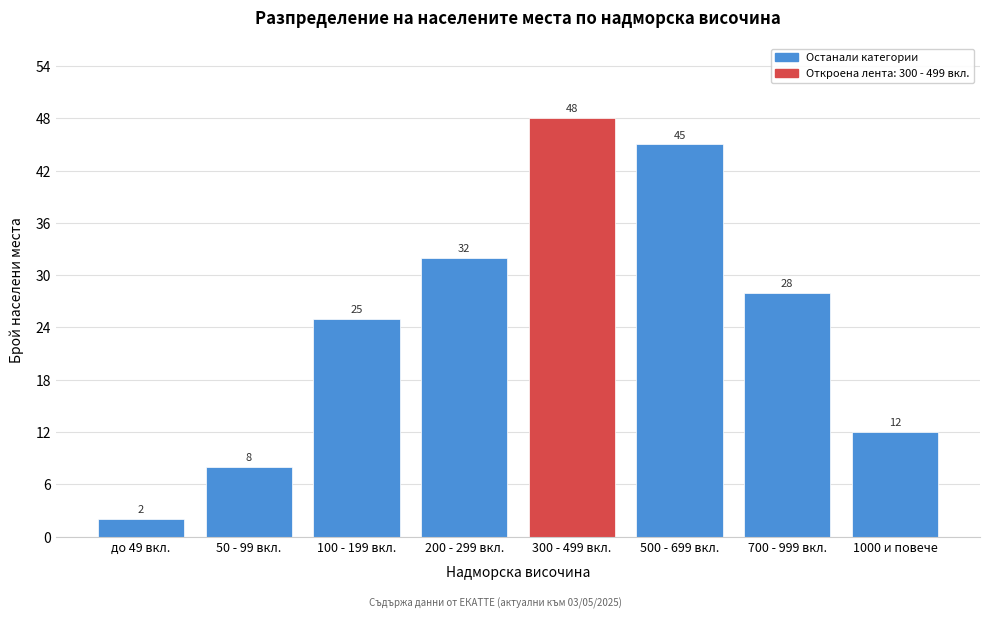

Reading left to right, extract all data points from this chart.

до 49 вкл.=2	50 - 99 вкл.=8	100 - 199 вкл.=25	200 - 299 вкл.=32	300 - 499 вкл.=48	500 - 699 вкл.=45	700 - 999 вкл.=28	1000 и повече=12